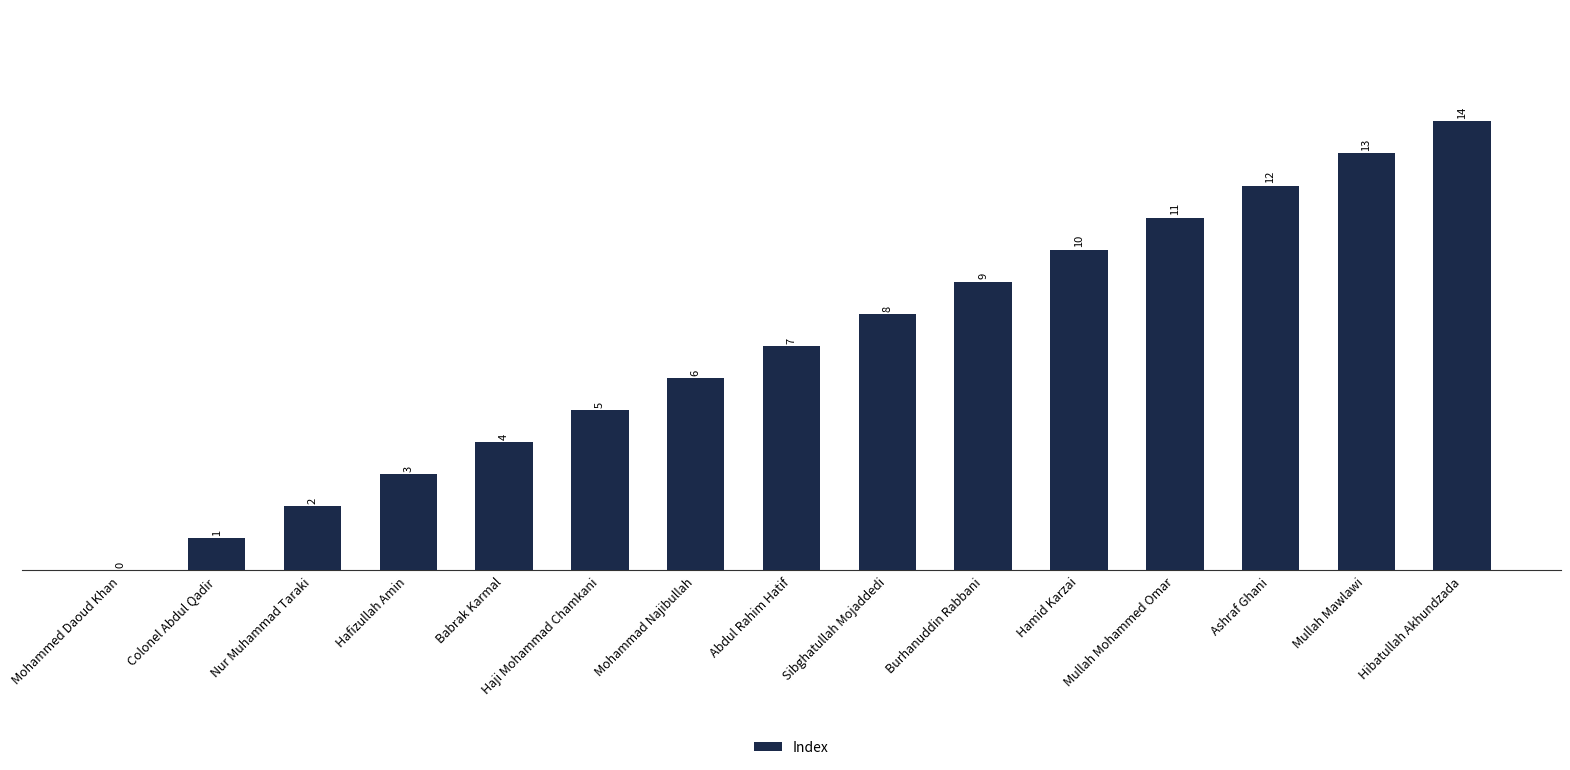

The chart shows a value of 3 at Hafizullah Amin. True or false?

True